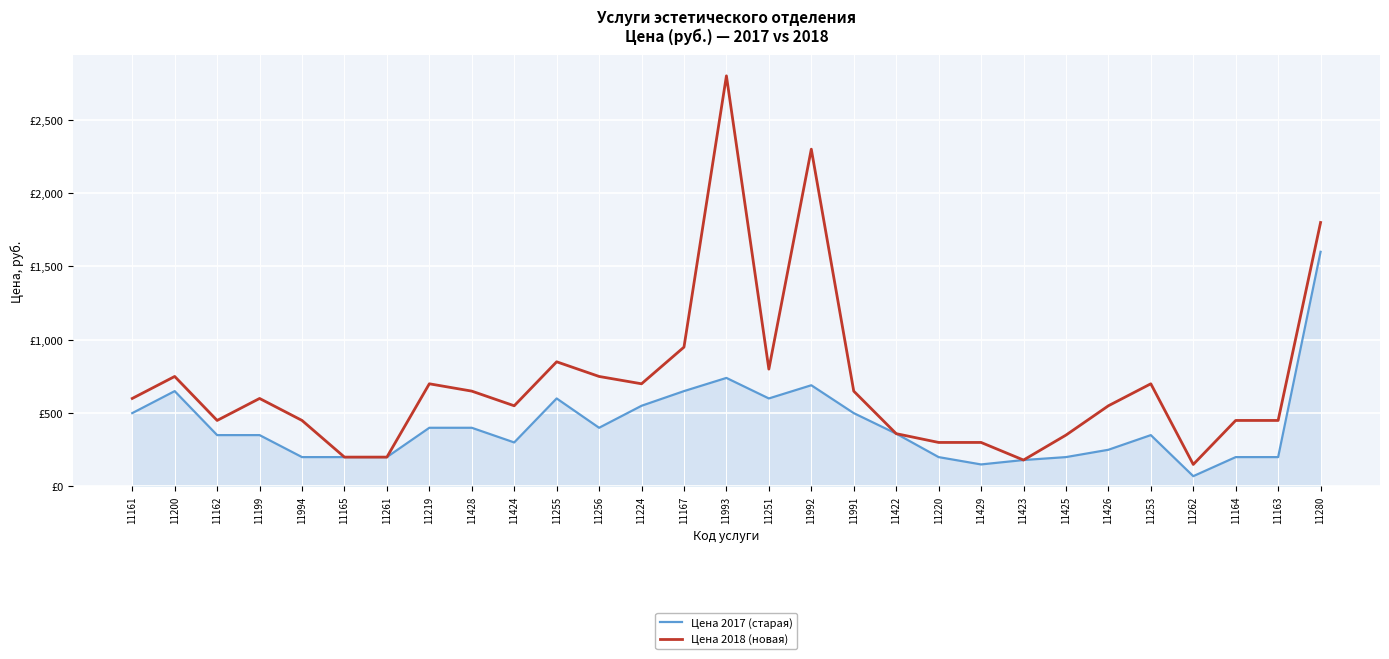

Reading left to right, what are all the values shown in this chart?

Цена 2017 (старая): 500	650	350	350	200	200	200	400	400	300	600	400	550	650	740	600	690	500	360	200	150	180	200	250	350	70	200	200	1600
Цена 2018 (новая): 600	750	450	600	450	200	200	700	650	550	850	750	700	950	2800	800	2300	650	360	300	300	180	350	550	700	150	450	450	1800